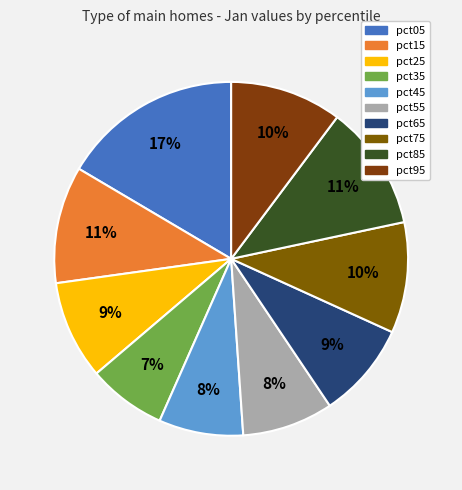

To the nearest percent, what is the average slice percentage?

10%